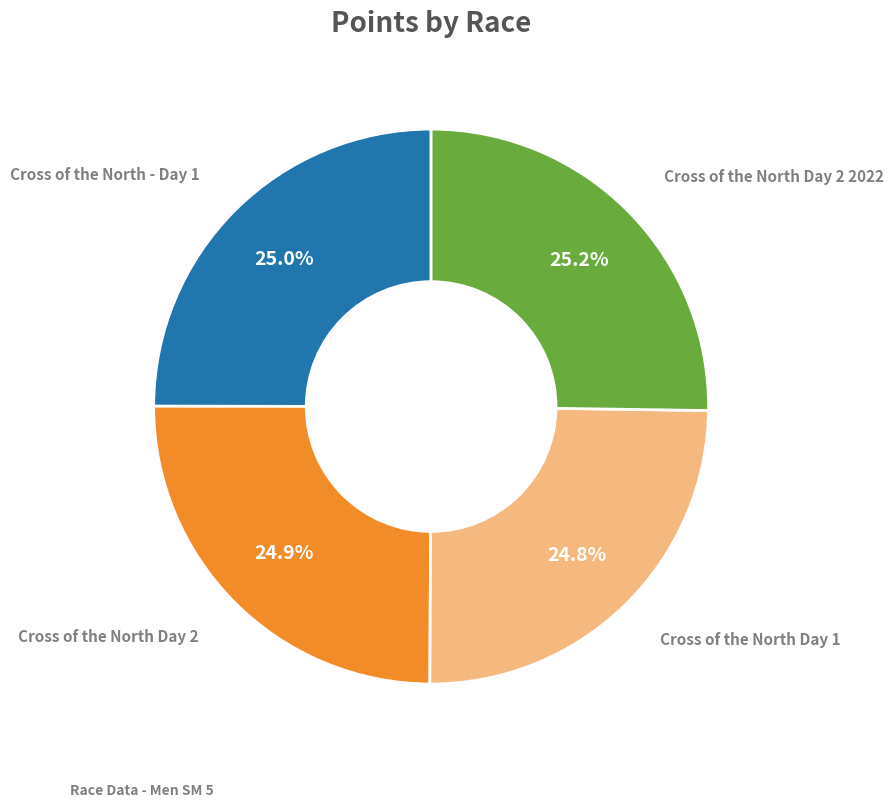

Is there any slice that represents more than half of the pie?

No